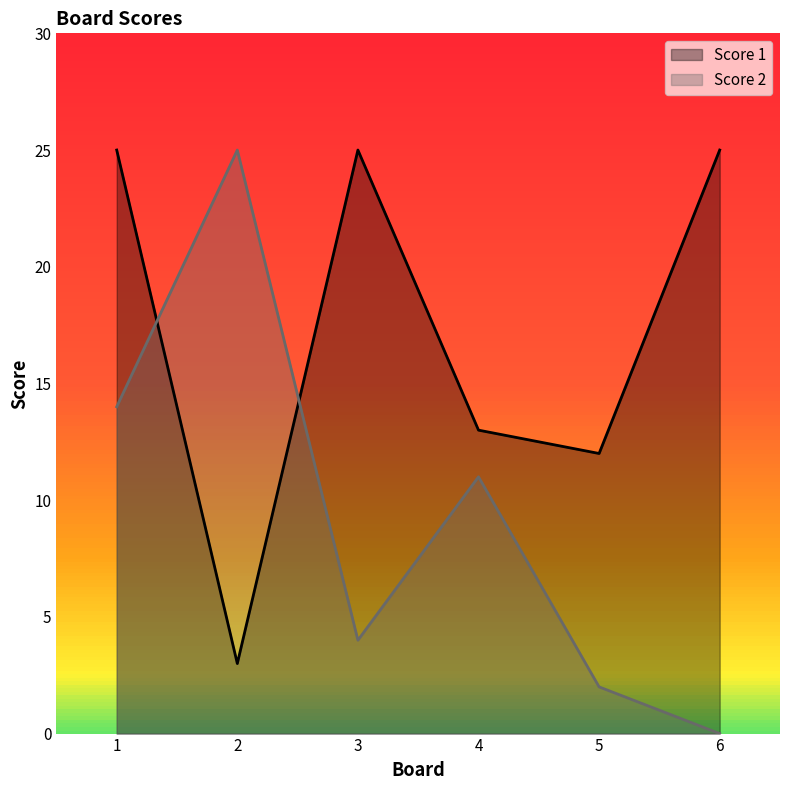

In Score 1, how many points are higher than both neighbors (excluding endpoints)?

1